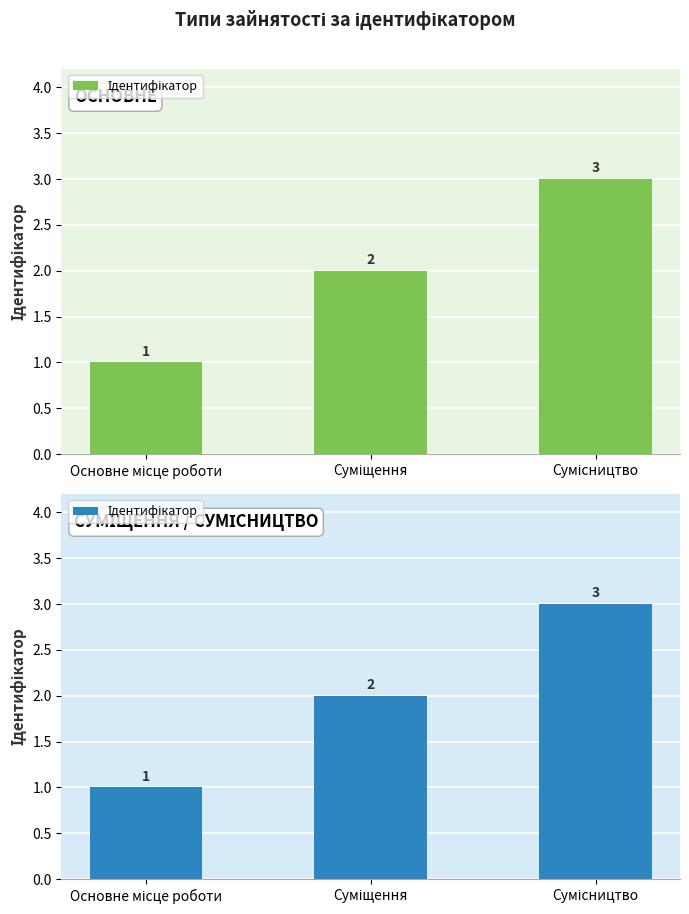

What is the label of the 3rd bar from the left?

Сумісництво